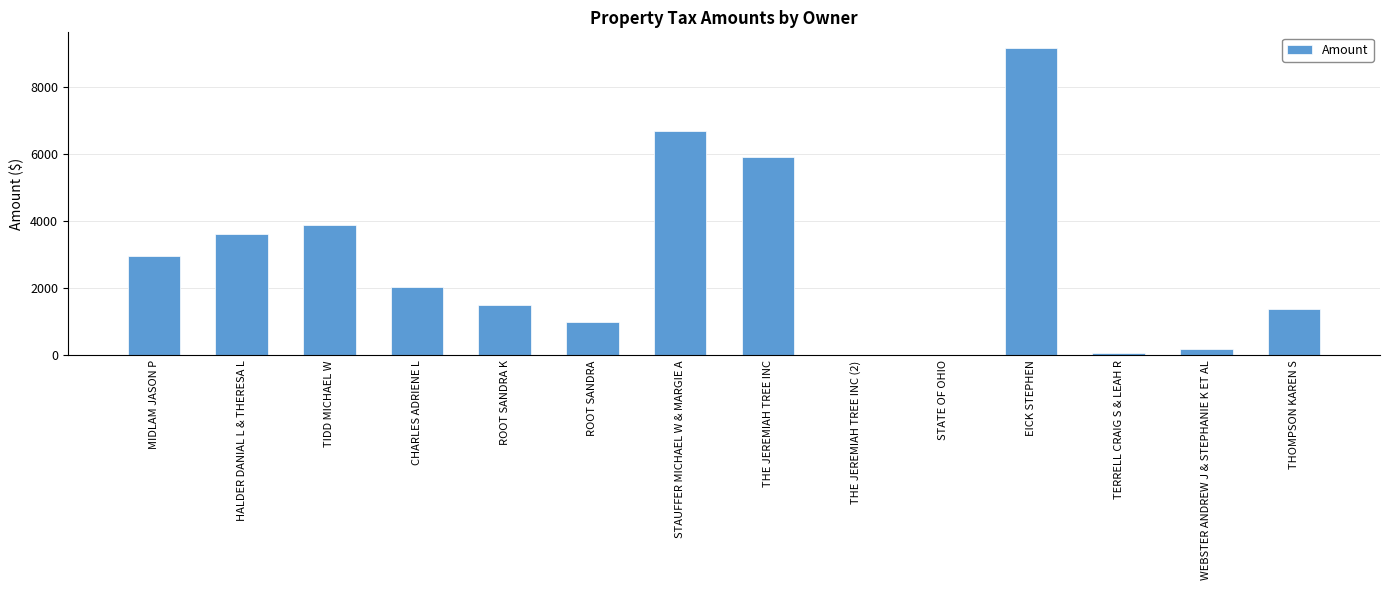

Are the bars horizontal?

No